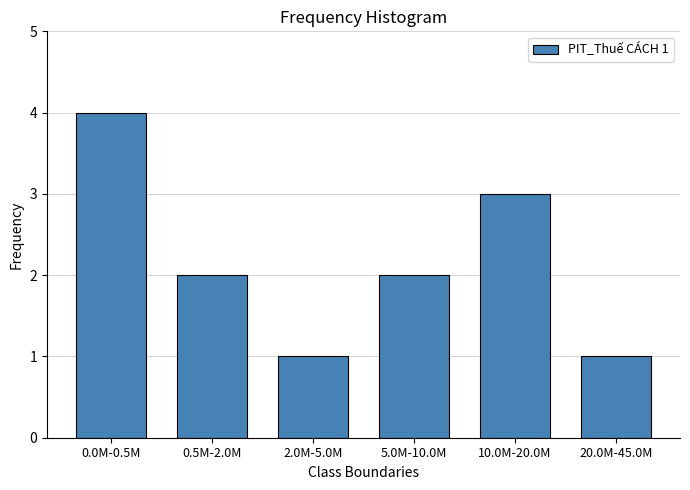

Reading right to left, extract all data points from this chart.

1	3	2	1	2	4